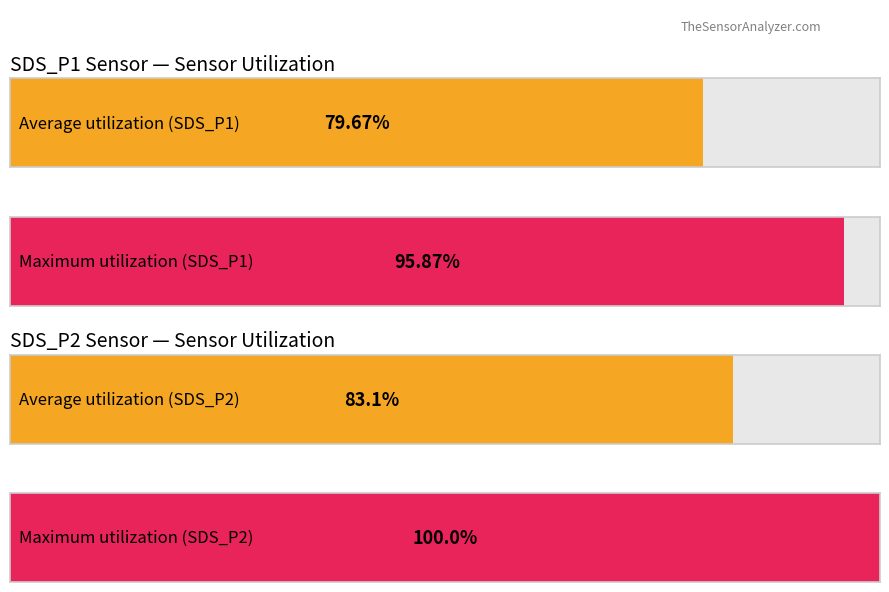

True or false: SDS_P2 has a value of 0.3 at 00:14.

False